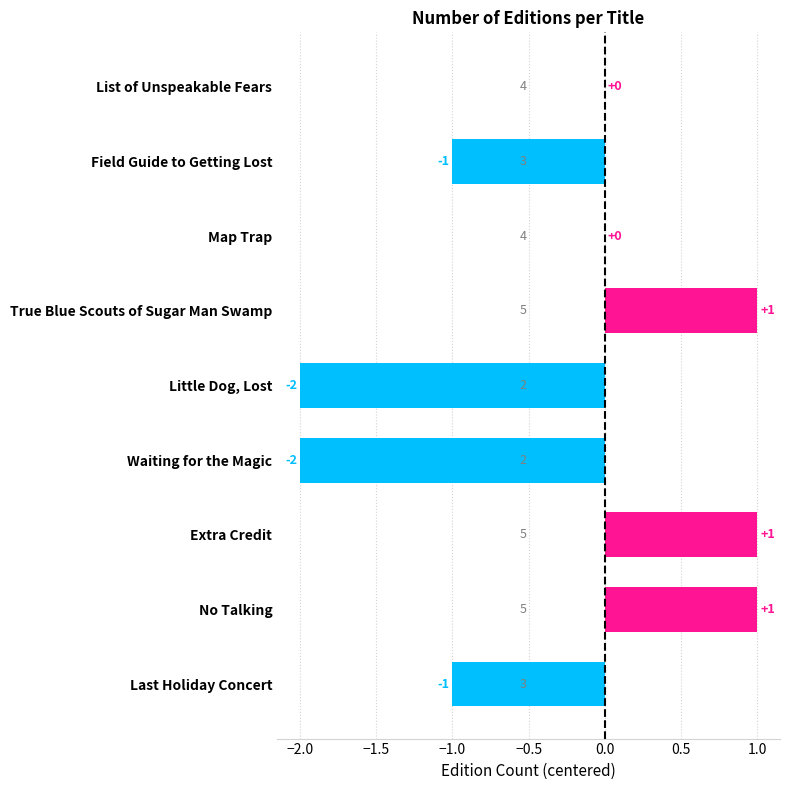

Between Little Dog, Lost and True Blue Scouts of Sugar Man Swamp, which is larger?

True Blue Scouts of Sugar Man Swamp